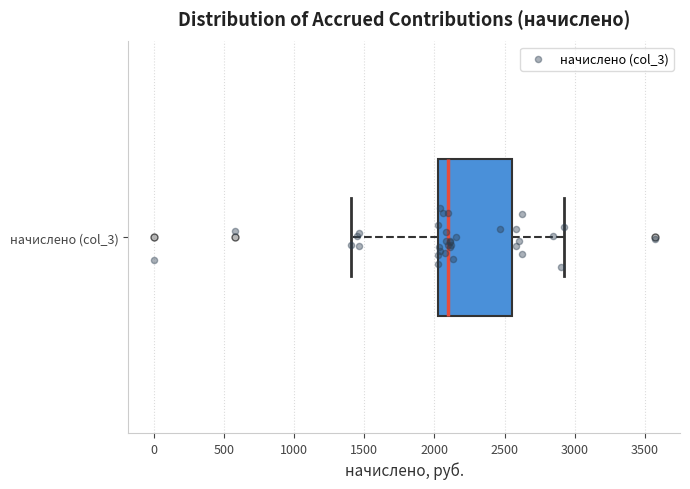

Transcribe this box plot: give where the median line is, the range the box spans, and where the two whiskers end, as read against the x-axis. The values are not printed on the chart, so give them approximately, as read against the axis.

median 2100, box 2050 to 2550, whiskers 1400 to 2950